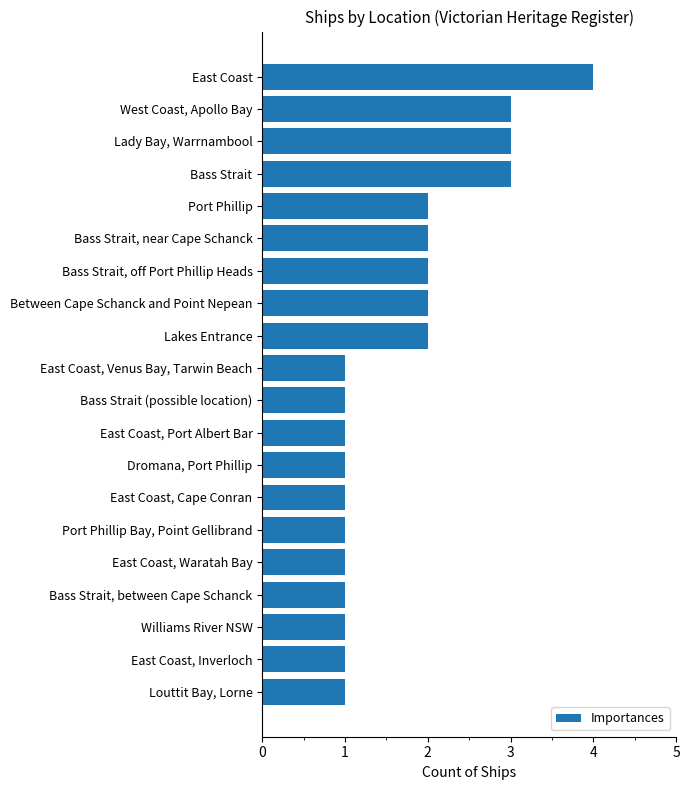

What is the greatest value displayed?

4